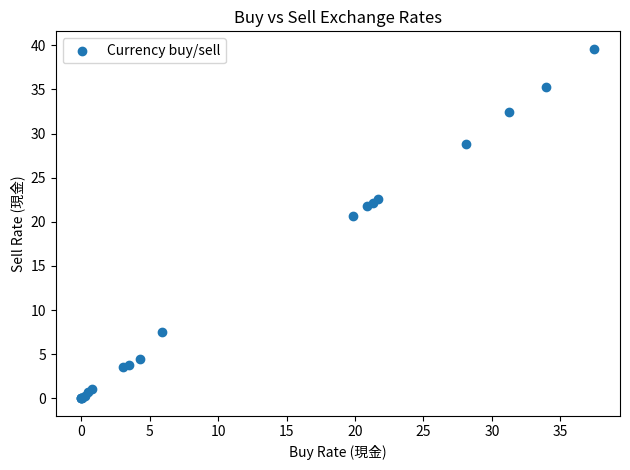

What Y value in the scatter plot is closest to 19?

20.7